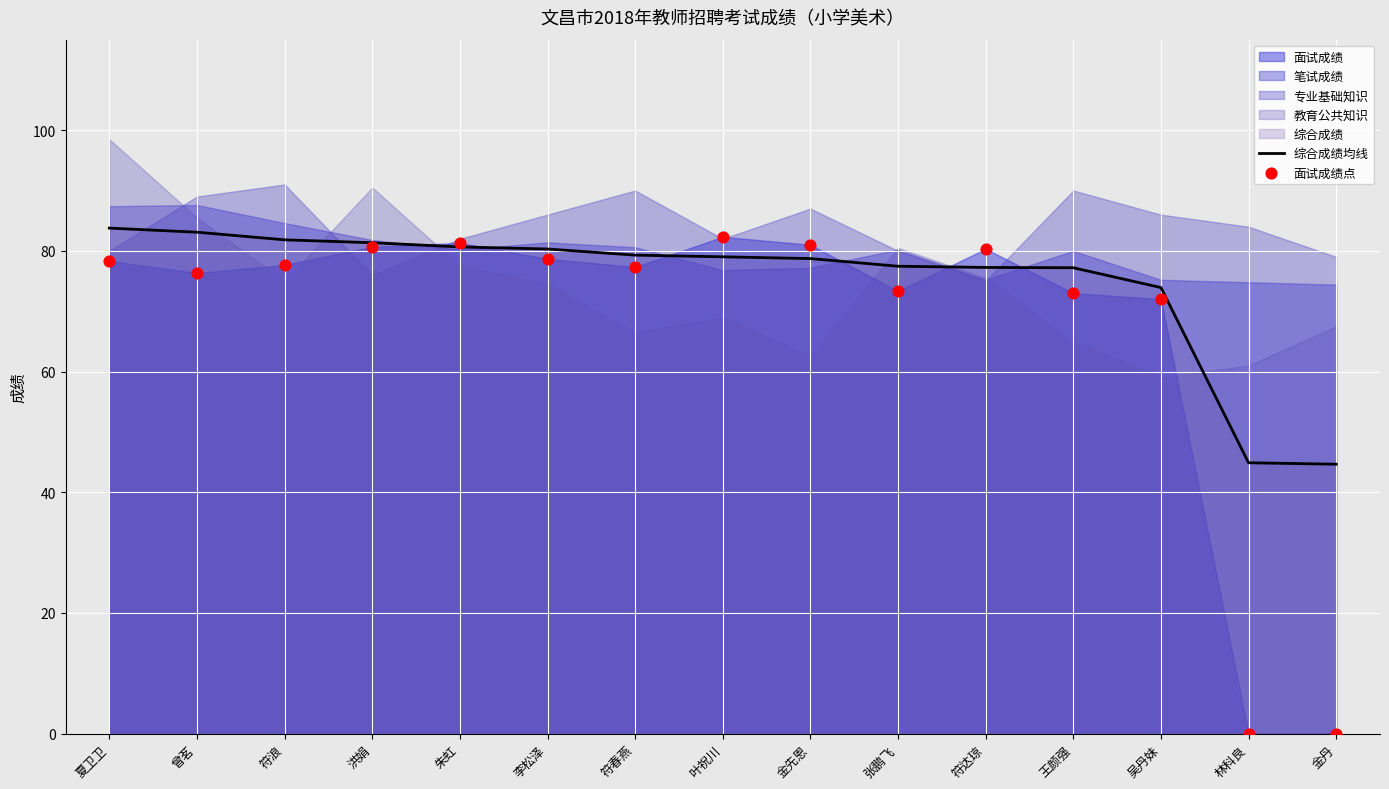

The value of 综合成绩均线 at 吴丹妹 is 98.3. True or false?

False